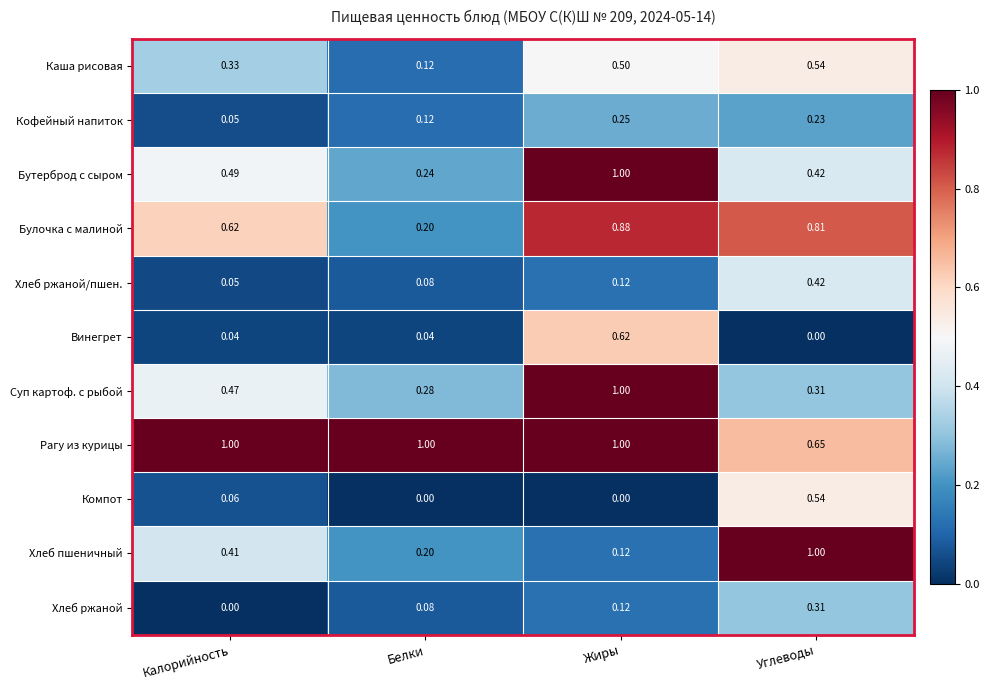

Which series has the largest total across all categories?

Рагу из курицы